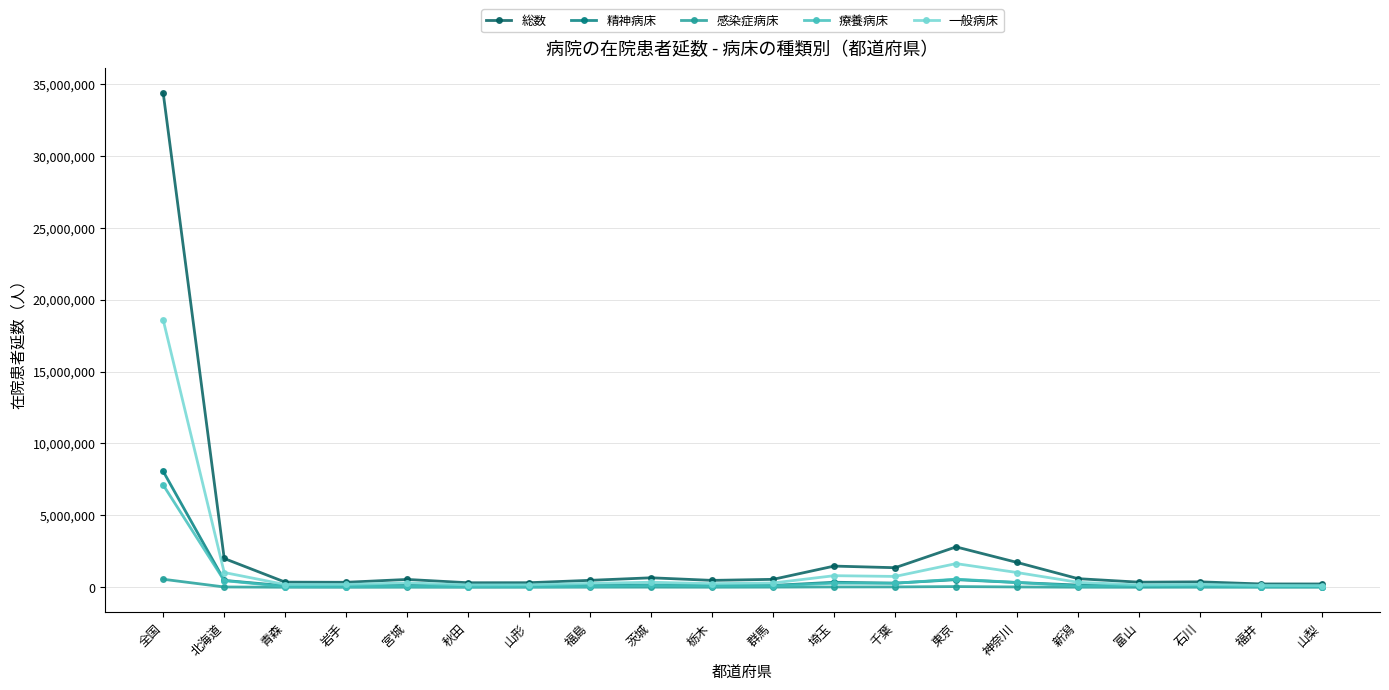

What is the smallest value displayed?

2495